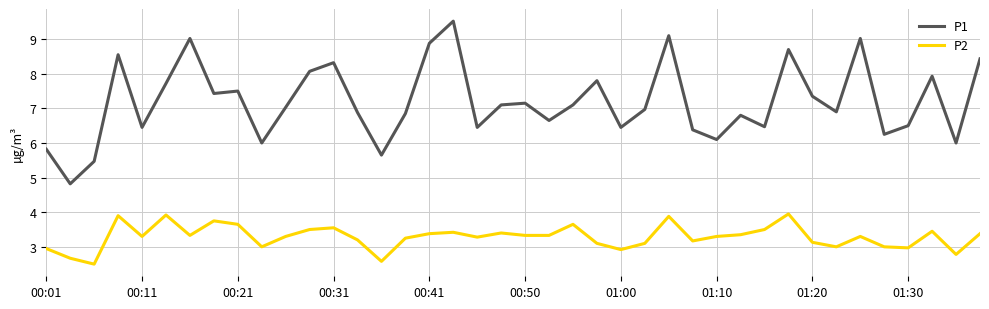

What is the sum of all P1 values?

287.6